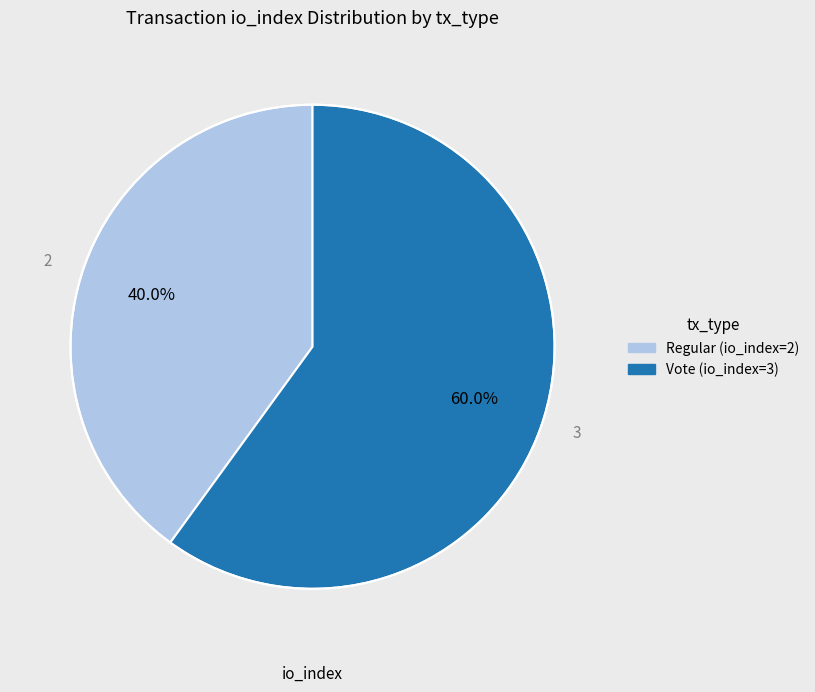

To the nearest percent, what is the difference between the largest and smallest slice percentages?

20%